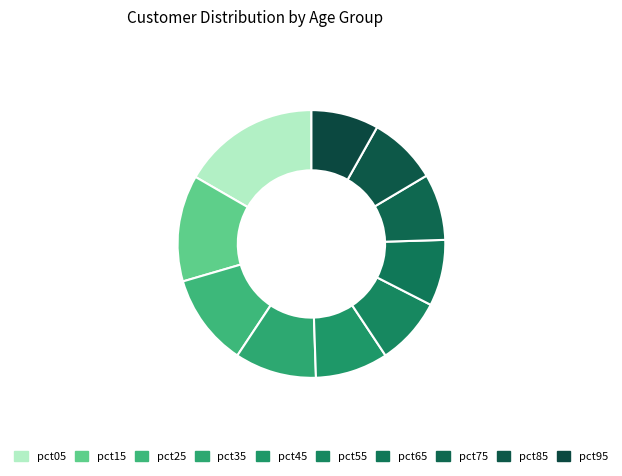

Which has a higher value, pct25 or pct35?

pct25